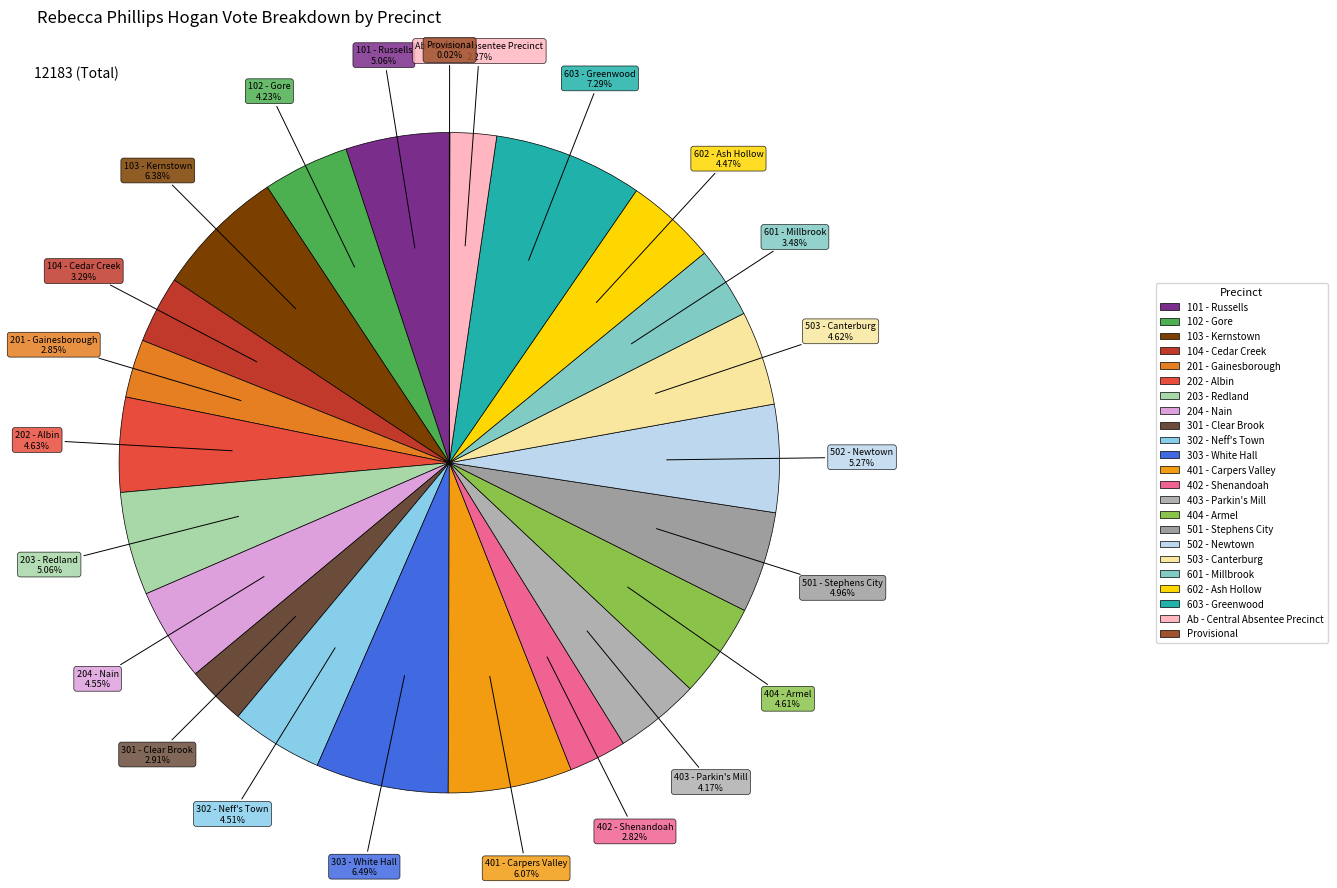

To the nearest percent, what percentage of the pie is 202 - Albin?

5%